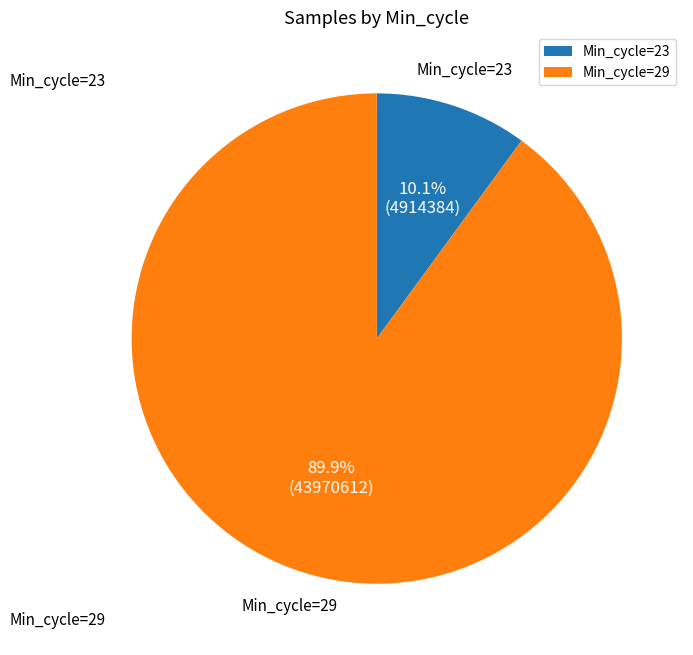

How much of the chart is everything except Min_cycle=29?

10.1%